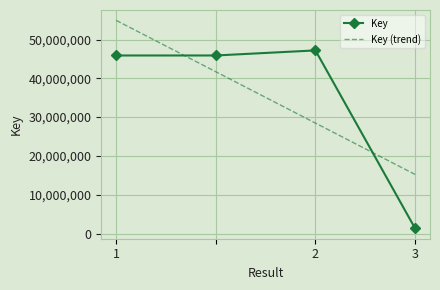

List the series in order of their peak value, highest first.

Key (trend), Key